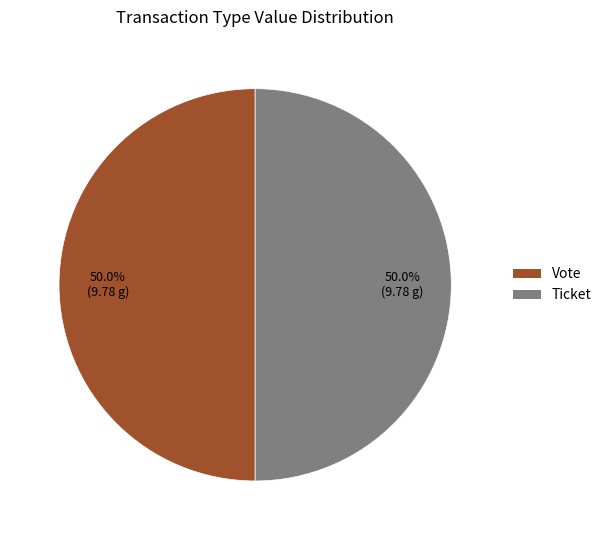

What portion of the pie excludes Ticket?

50.0%